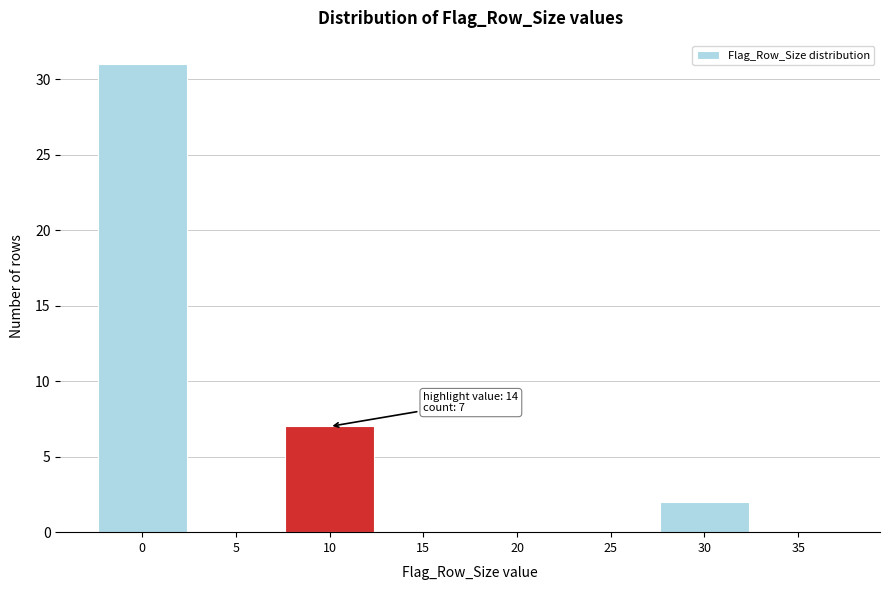

Reading left to right, extract all data points from this chart.

0=31	5=0	10=7	15=0	20=0	25=0	30=2	35=0